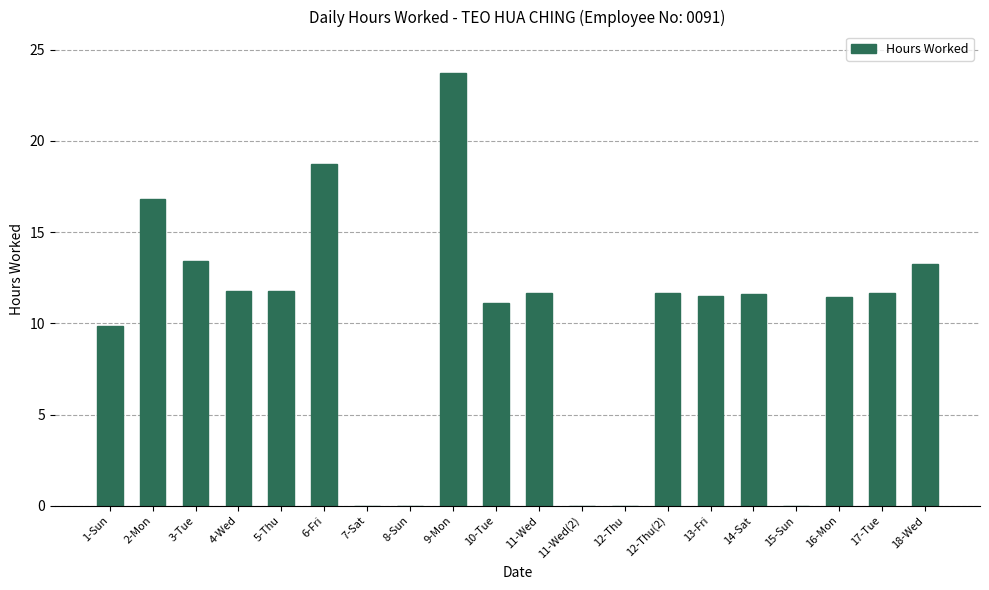

At which label is the value closest to 11?

10-Tue